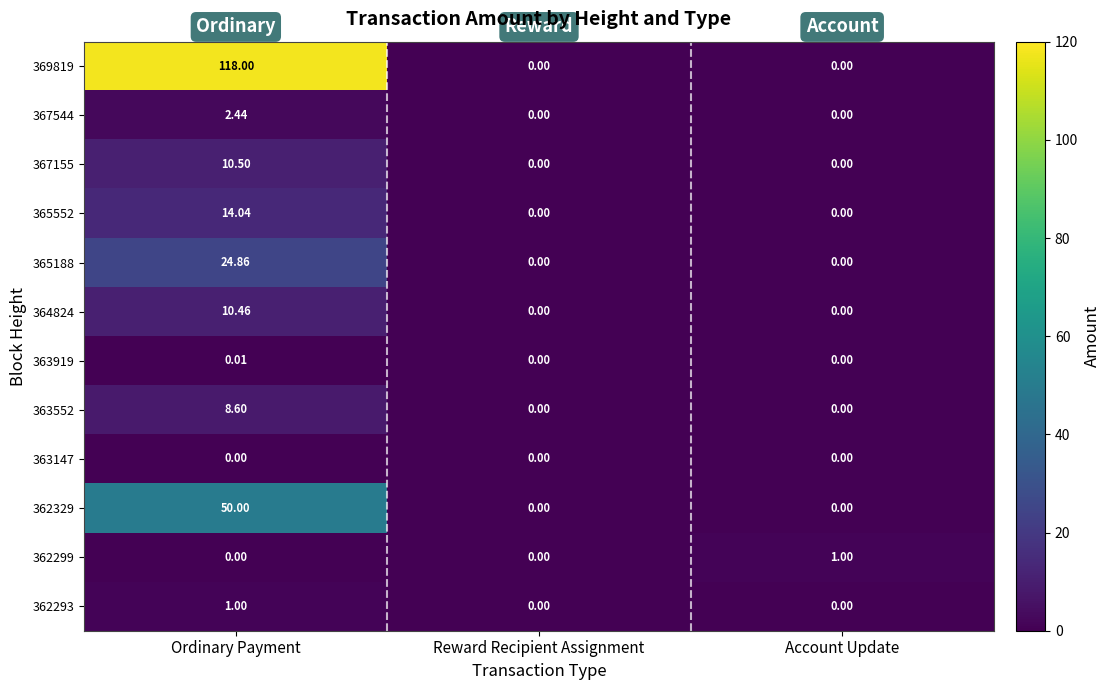

At which label does 362329 reach its peak?

Ordinary Payment